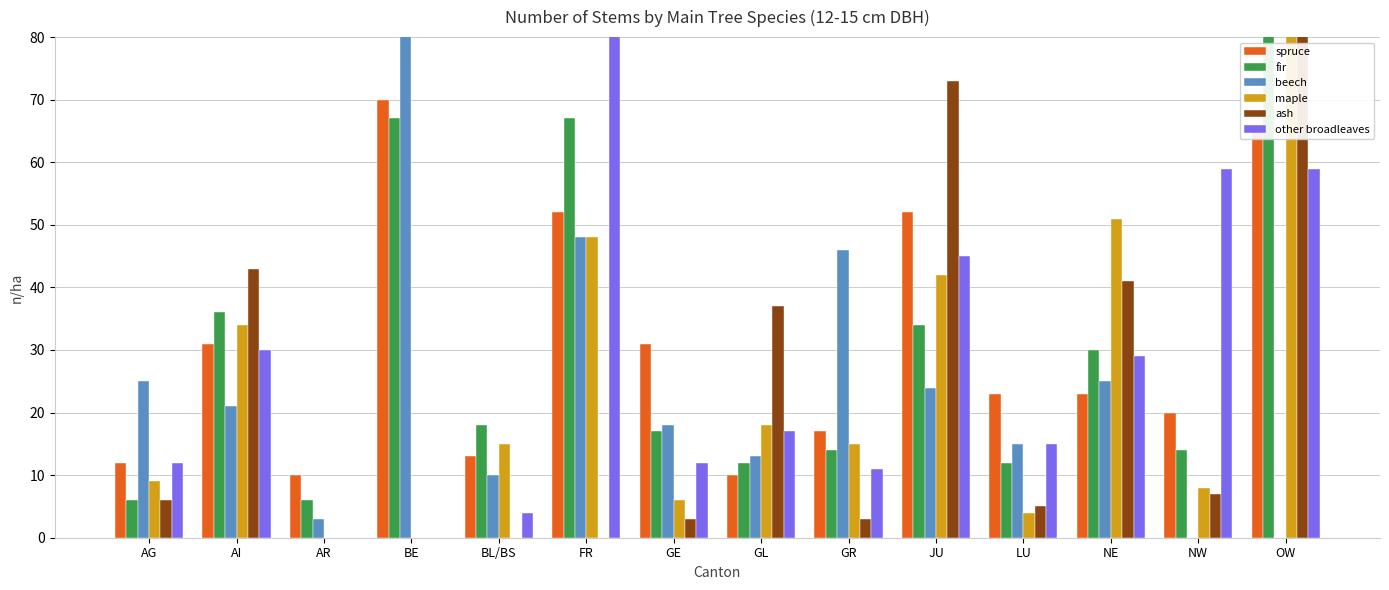

What is the label of the 6th bar from the right?

GR